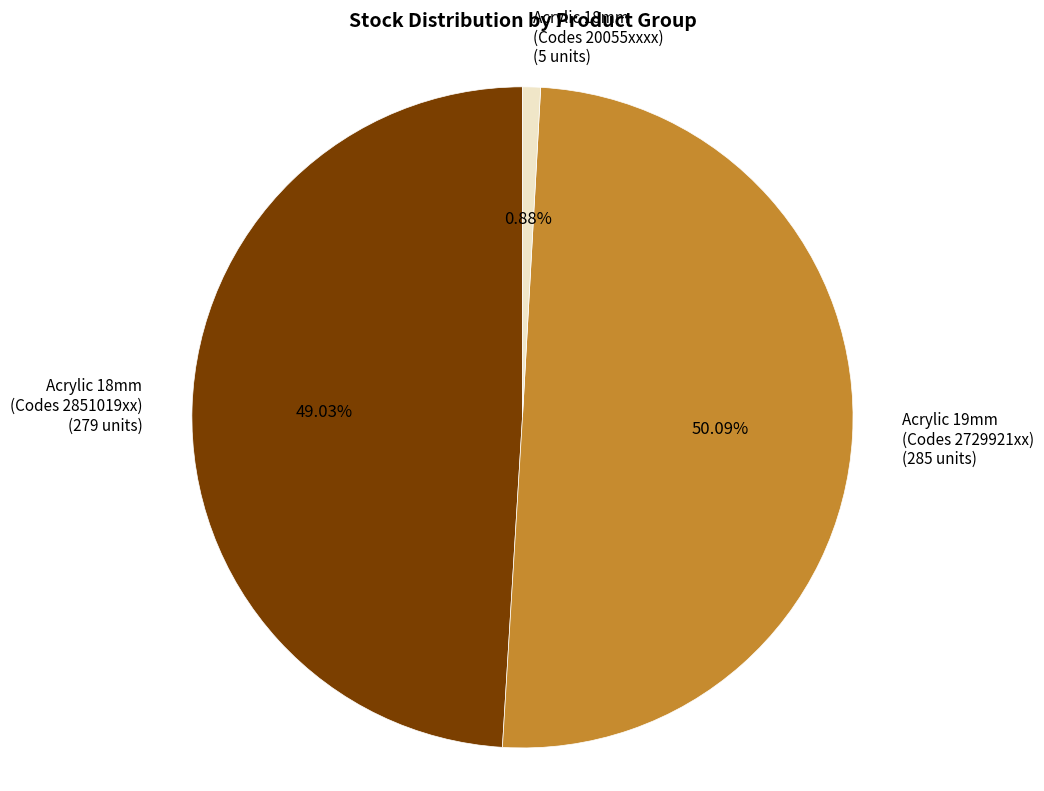

How many segments does this pie chart have?

3